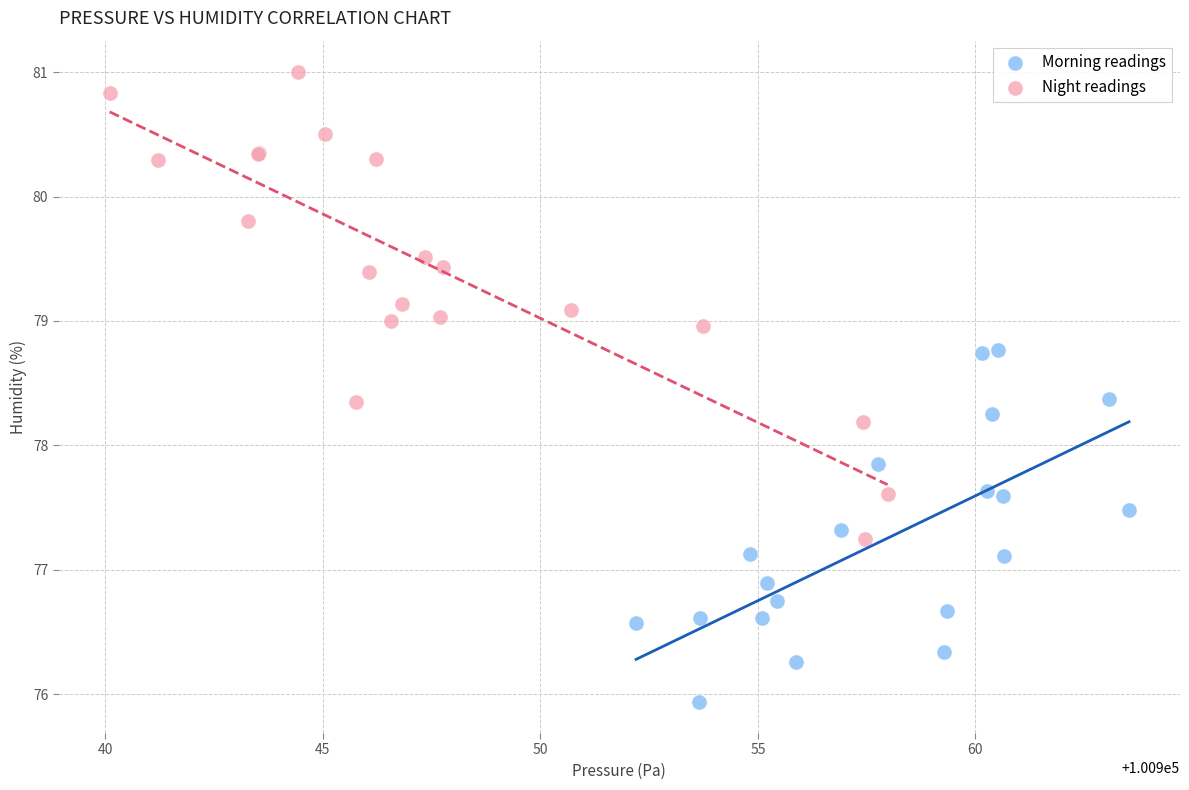

Which series contains the highest Y value?

Night readings